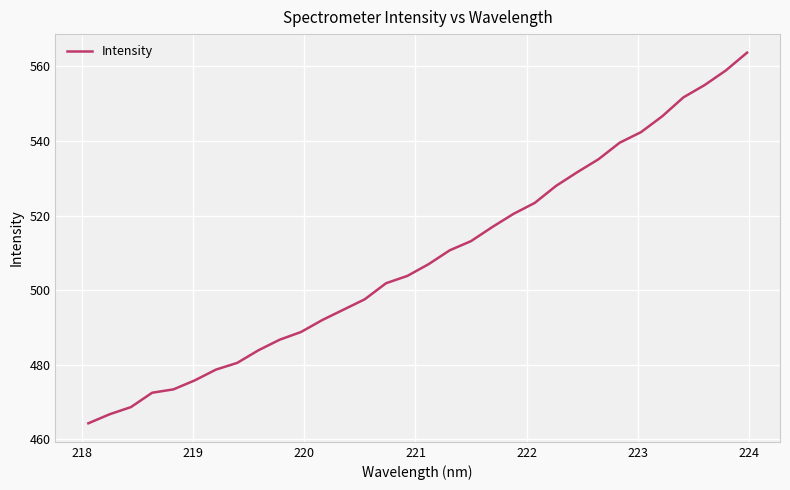

What is the greatest value displayed?

563.7